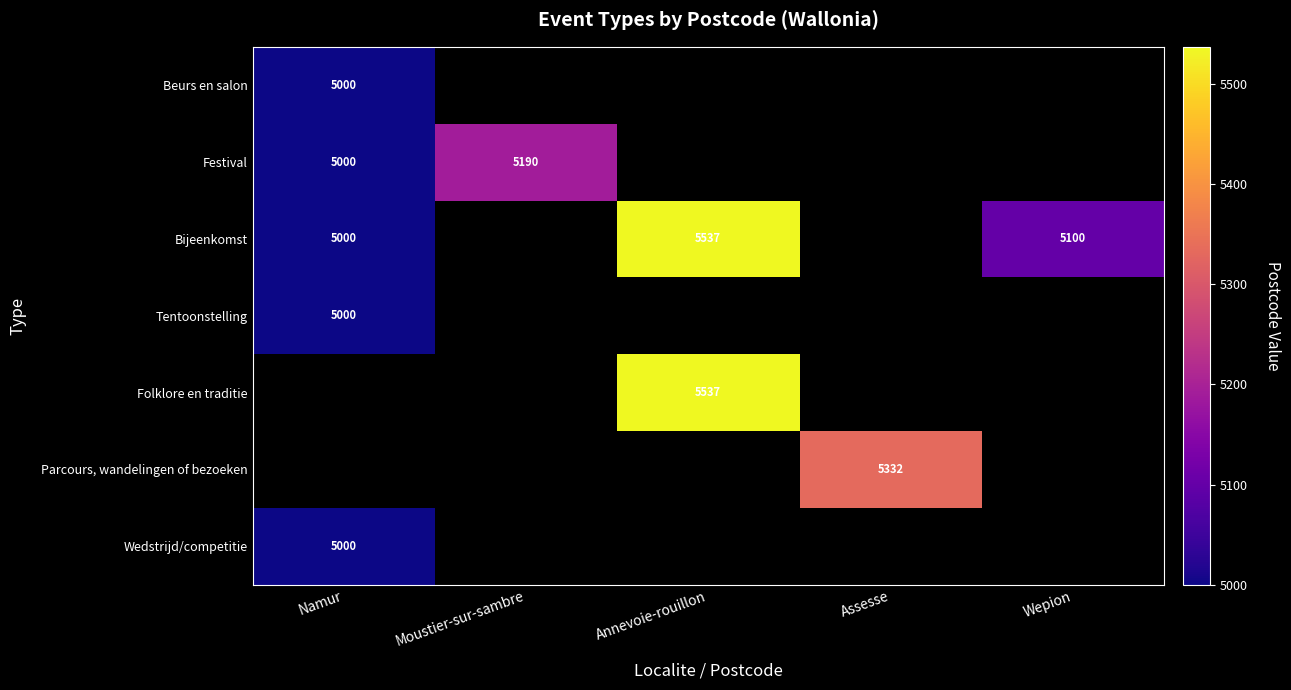

The Folklore en traditie series shows 5537 at Annevoie-rouillon. True or false?

True